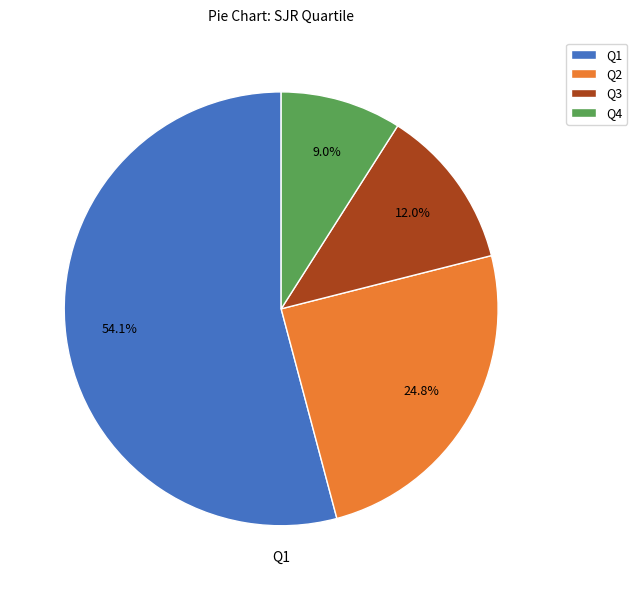

What percentage is the Q1 slice, to the nearest percent?

54%